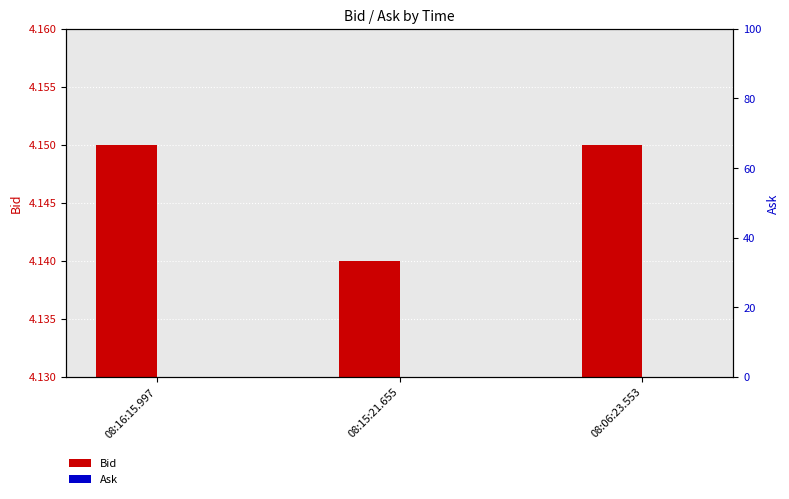

How many bars are there in total?

6